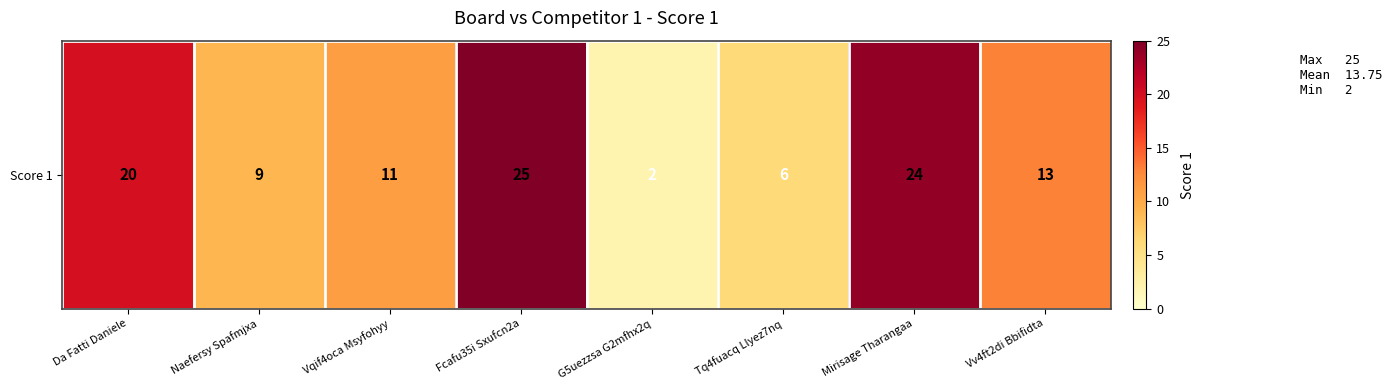

The value at Vqif4oca Msyfohyy is 3. True or false?

False